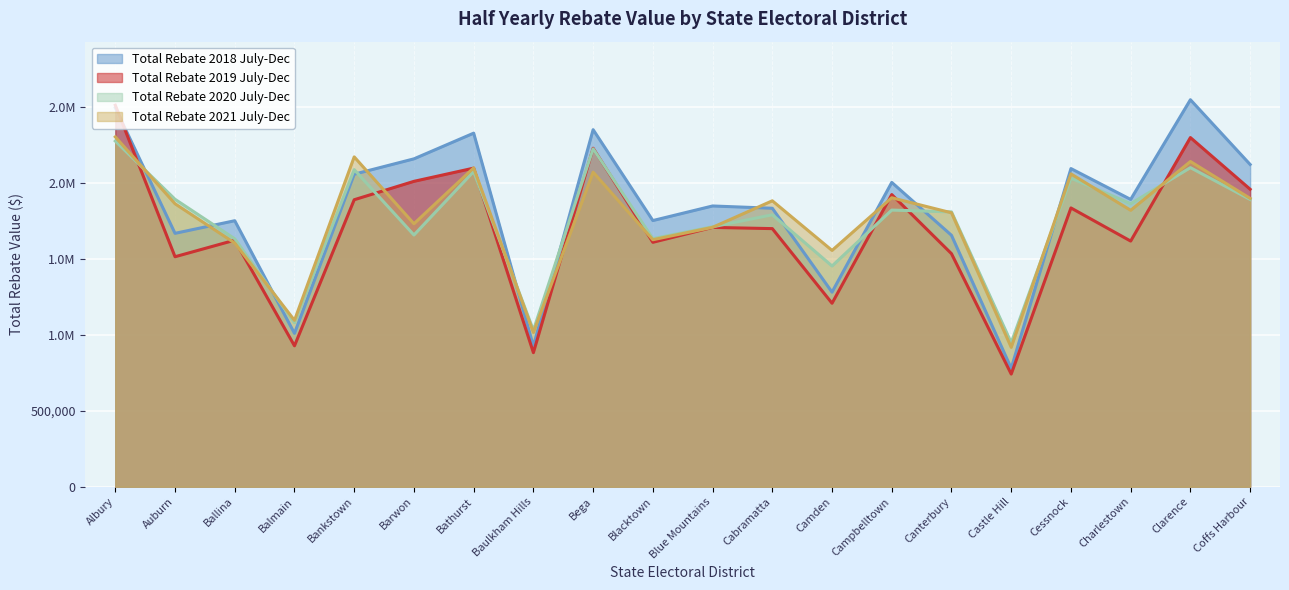

What is the average value of the Total Rebate 2021 July-Dec series?

1762125